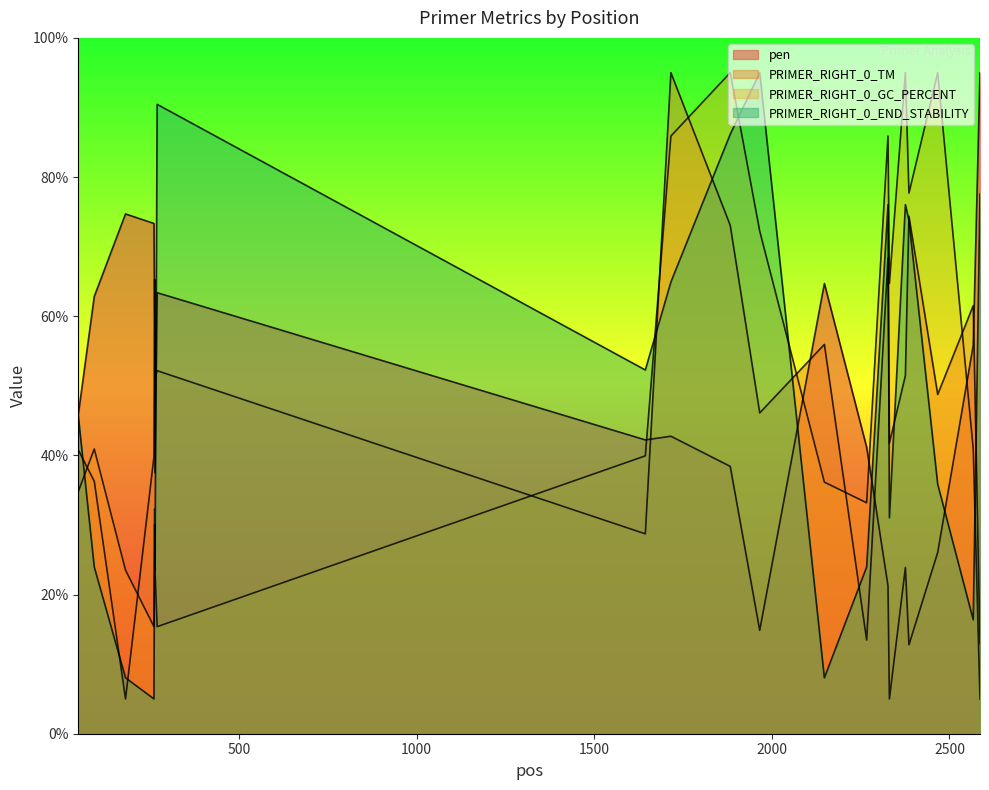

Which series ends up on top after the final intersection of pen and PRIMER_RIGHT_0_GC_PERCENT?

pen